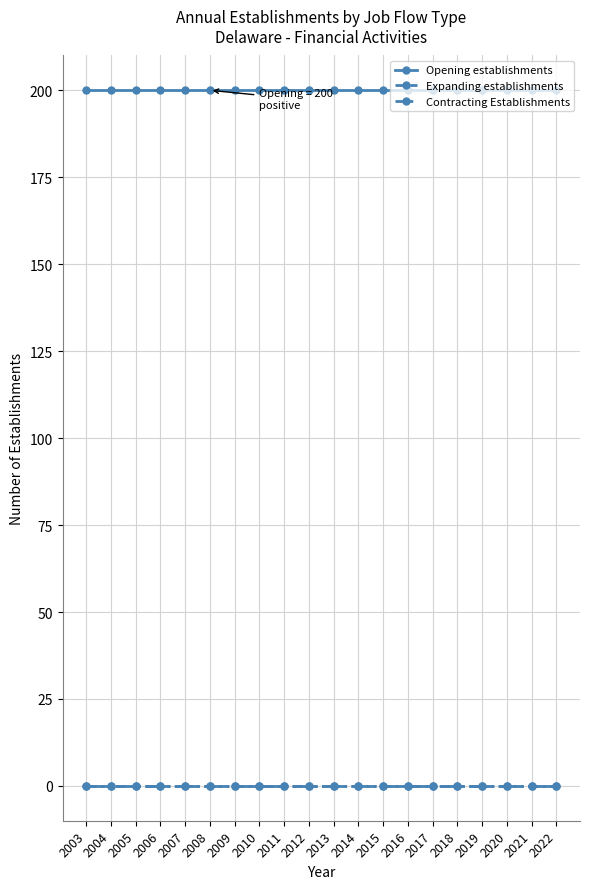

True or false: Expanding establishments and Contracting Establishments cross at least once.

False